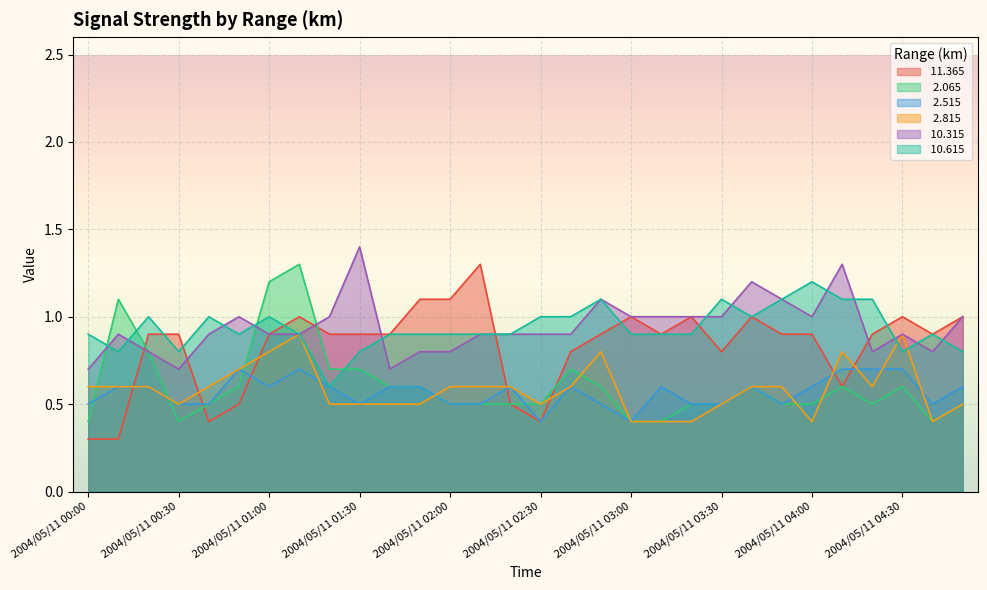

What is the difference between the maximum and minimum values in the  11.365 series?

1.0